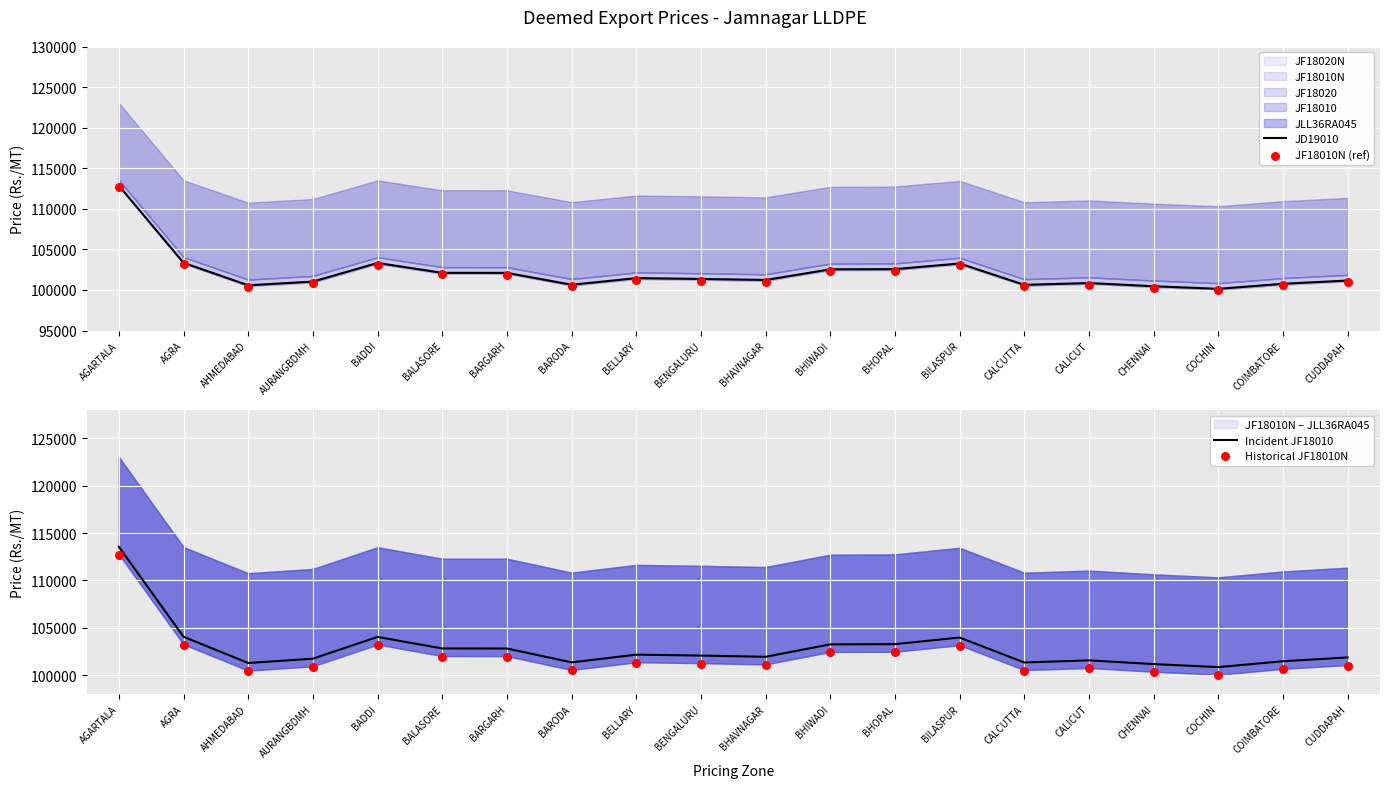

Which series has the largest Y range (max minus min)?

JD19010